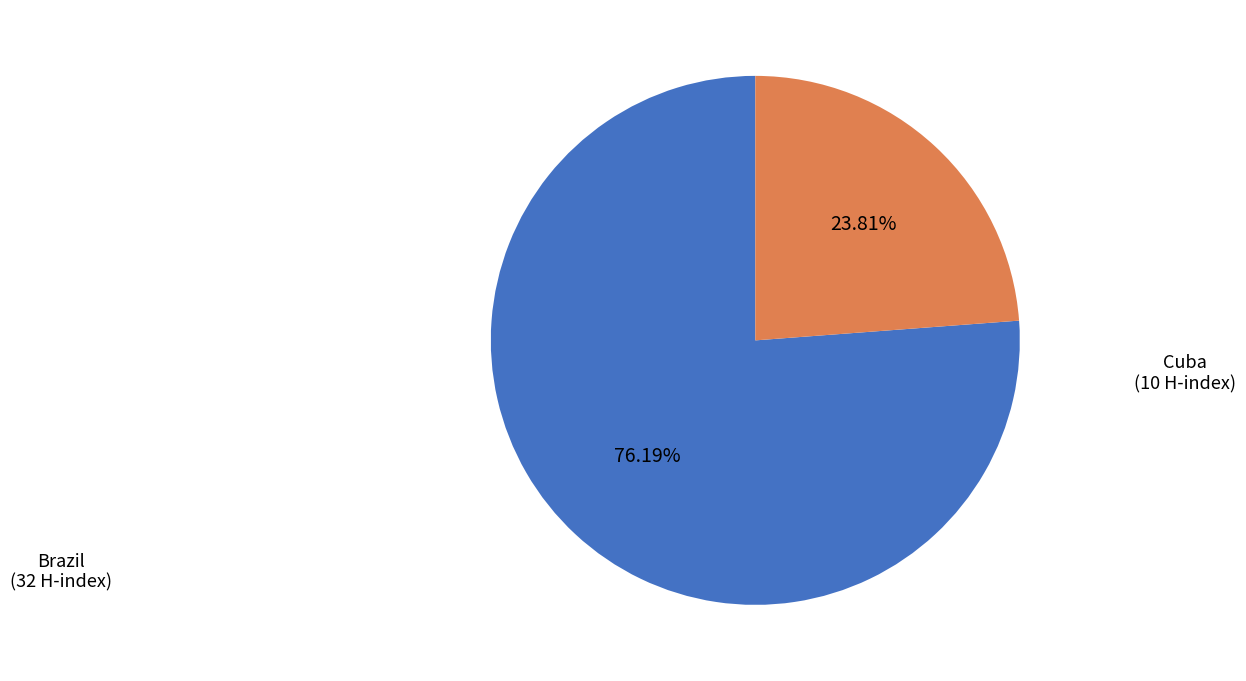

Which category has the smallest portion of the pie?

Cuba